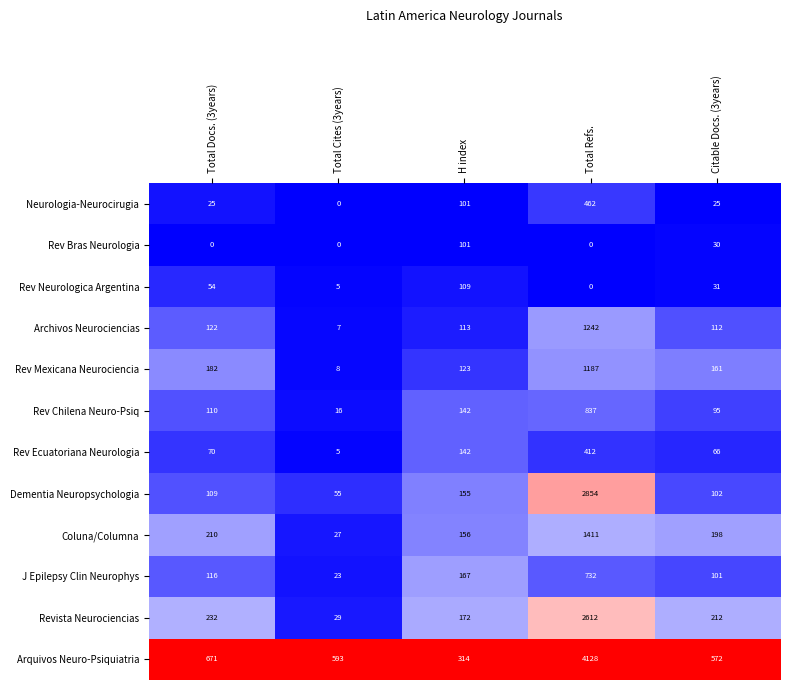

At which category is the sum across all series the highest?

Total Refs.